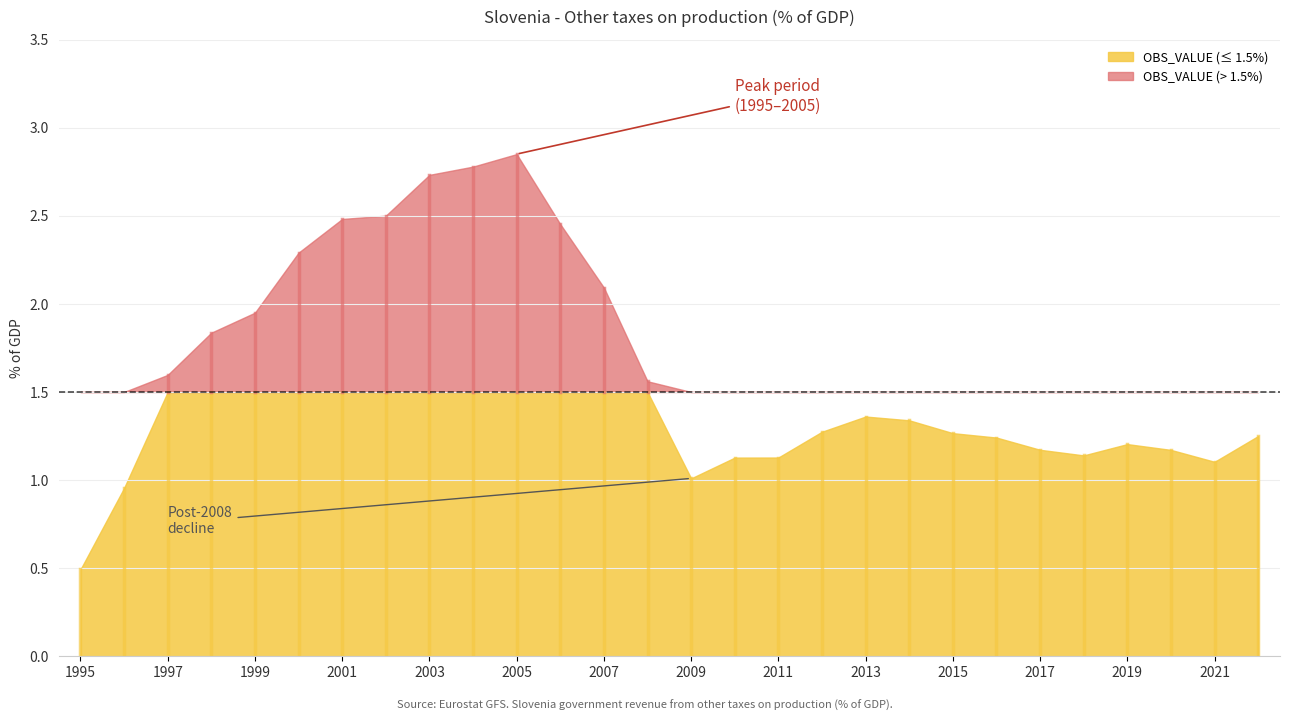

At which label does the data first exceed 1?

1997